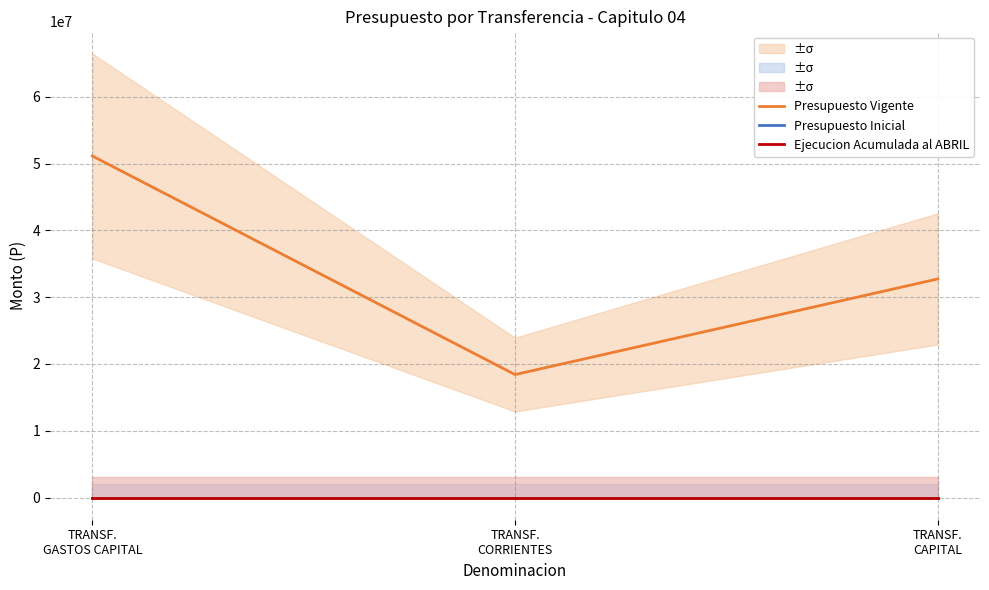

At which label does Presupuesto Inicial reach its minimum?

TRANSF.
GASTOS CAPITAL